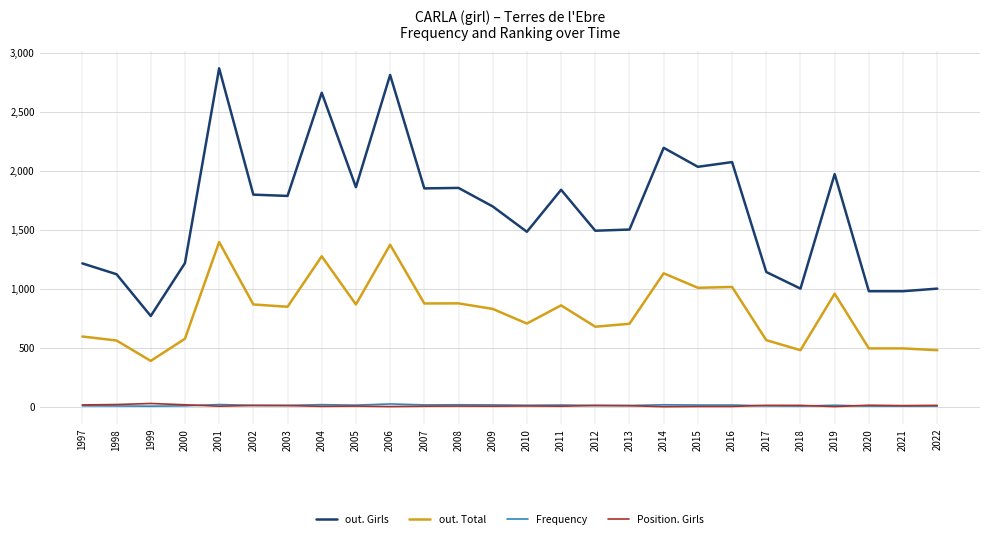

What are all the series names shown in the legend?

out. Girls, out. Total, Frequency, Position. Girls